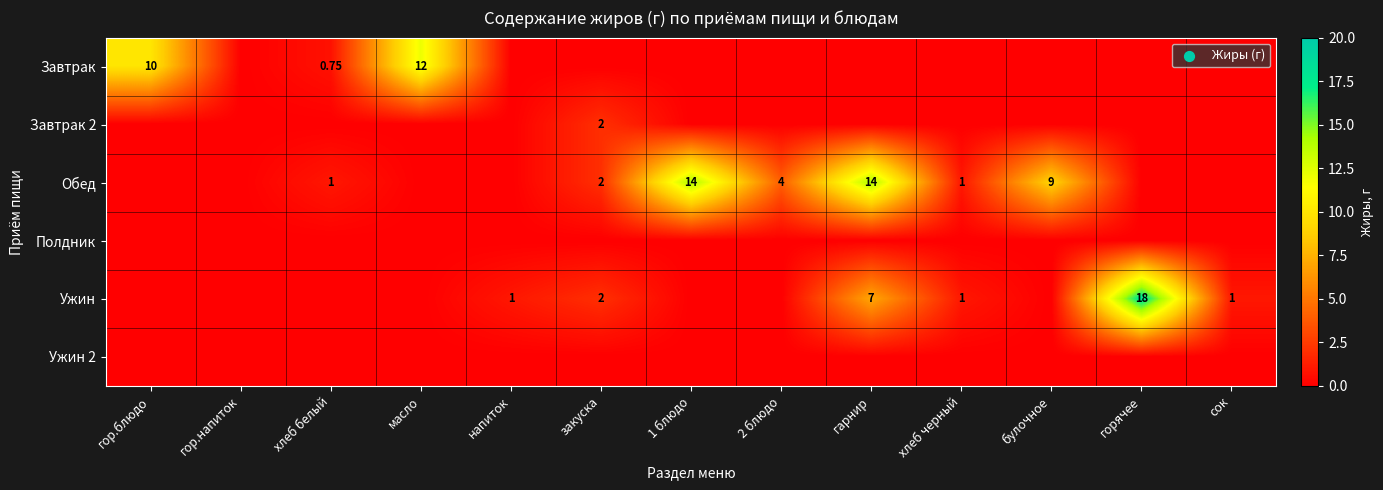

Between 2 блюдо and хлеб белый, which is larger?

хлеб белый